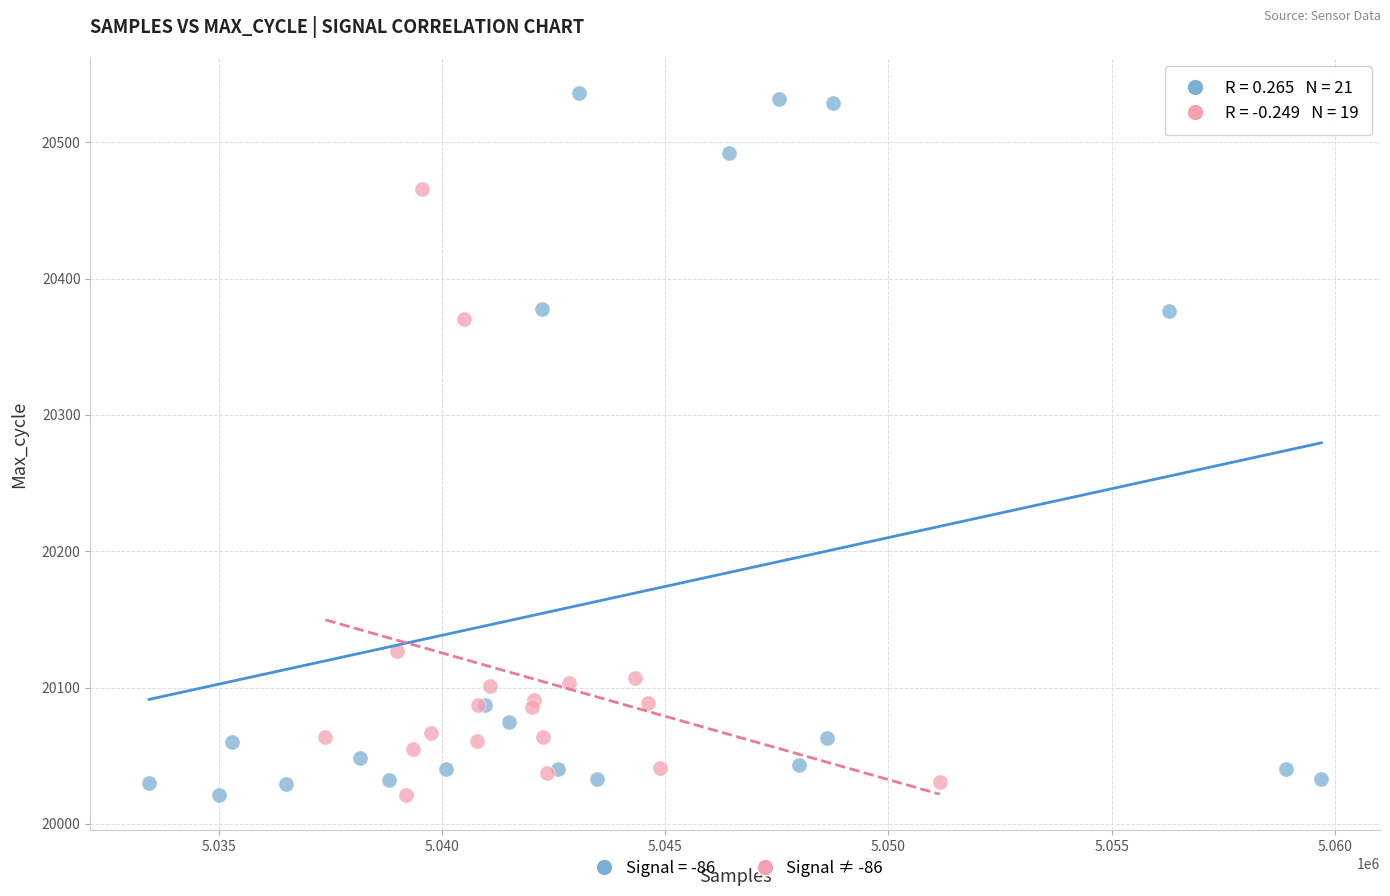

Which series contains the highest Y value?

Signal = -86